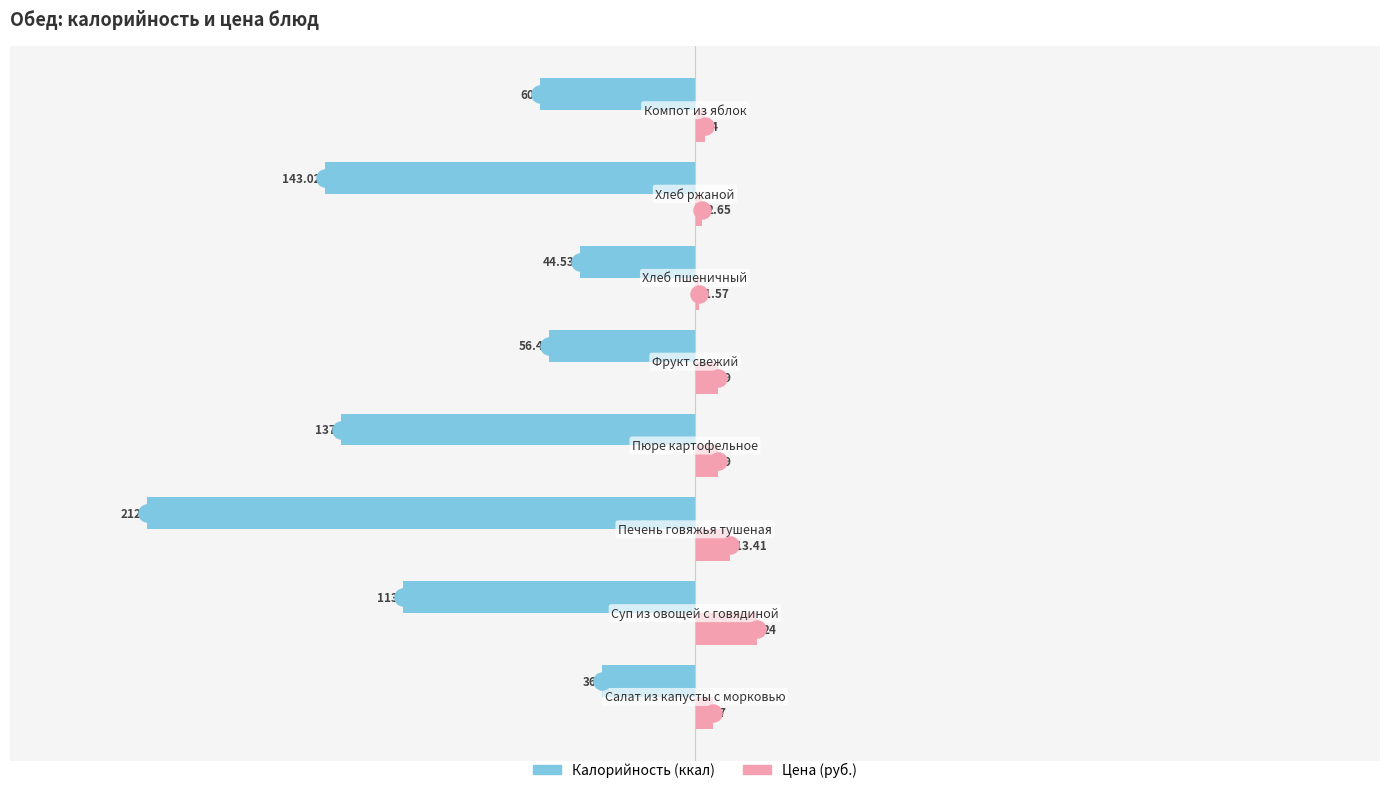

Count the number of data series in this chart.

2